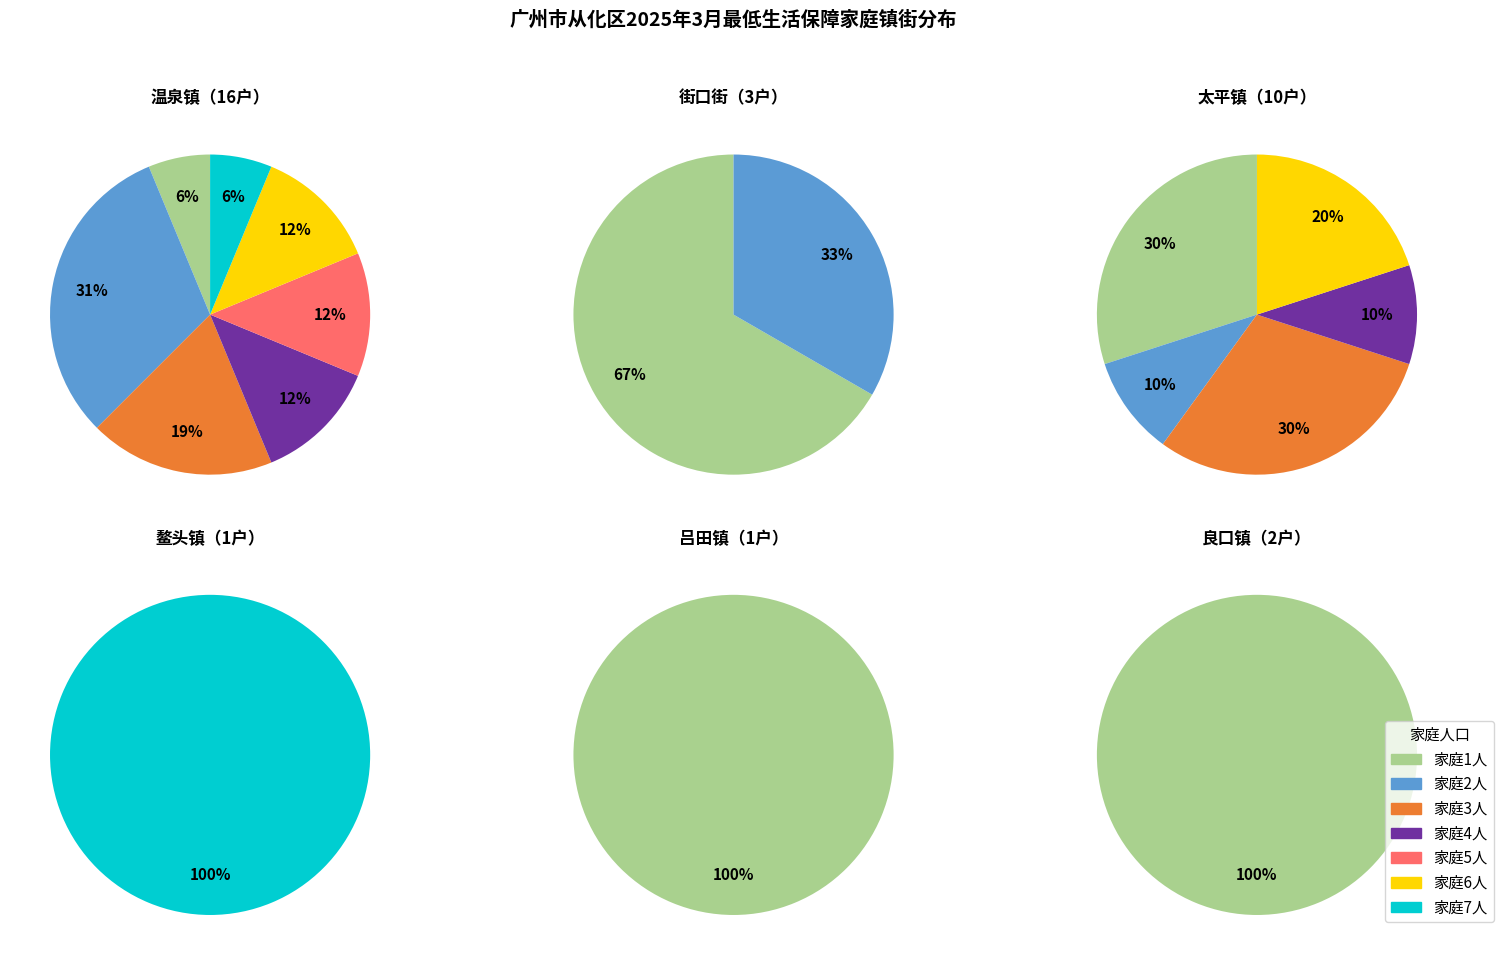

Is 3 the majority of the pie?

No